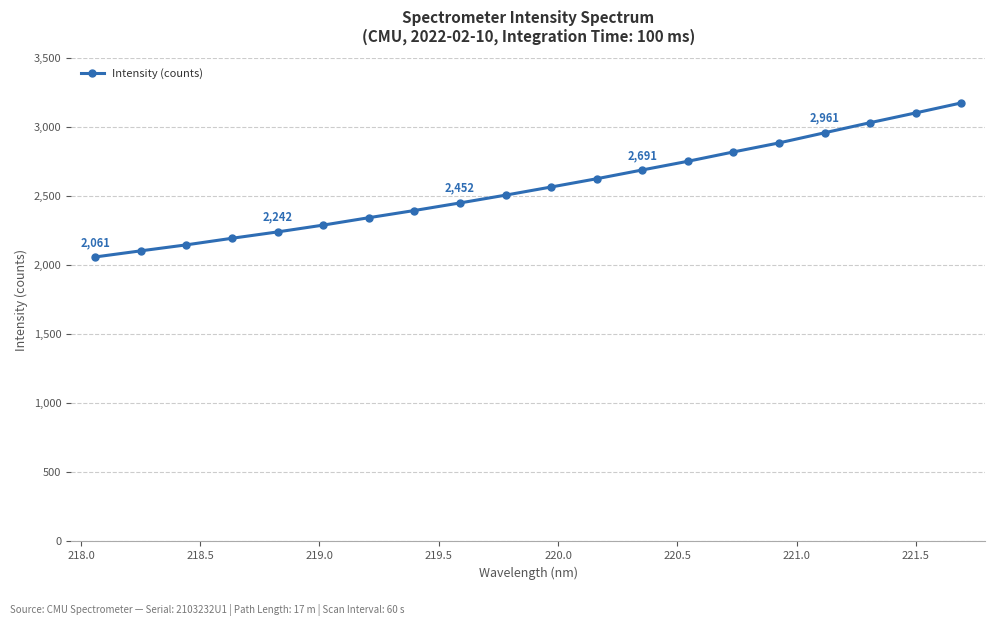

True or false: the data has more than 1 interior local peaks.

False